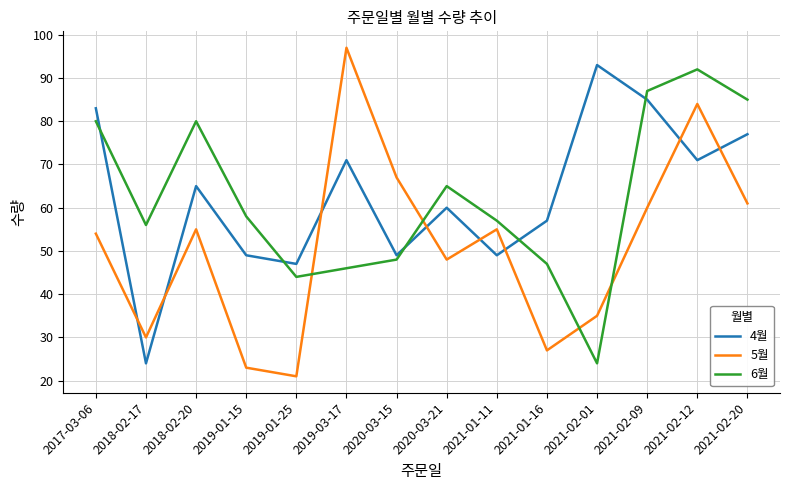

What position from the left is 2021-02-09?

12